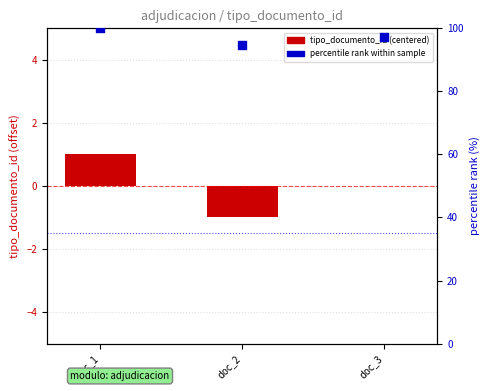

At how many categories does at least one series exceed 69?

3